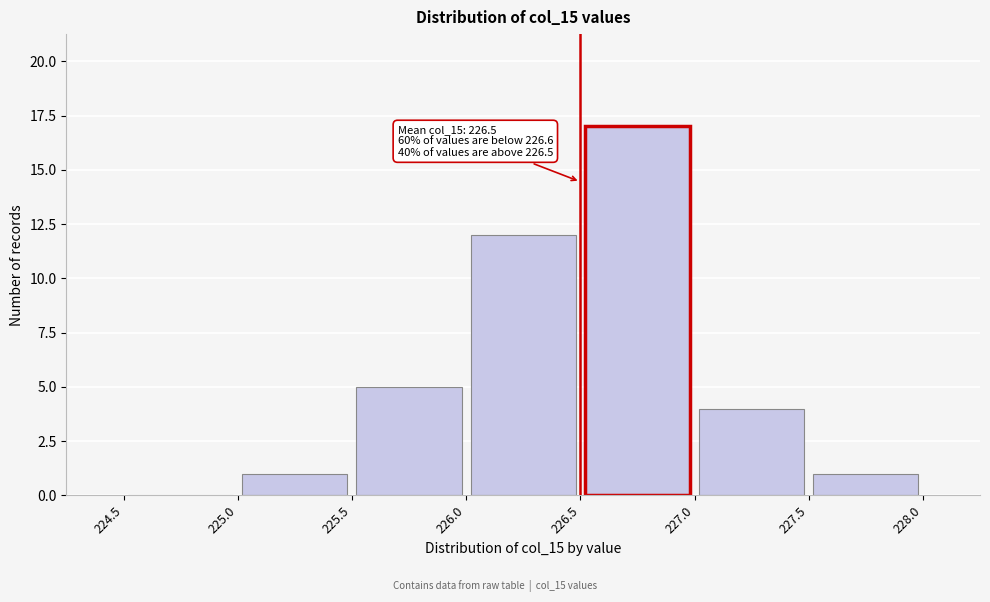

Which range on the x-axis has the tallest bar?

226.5 to 227.0